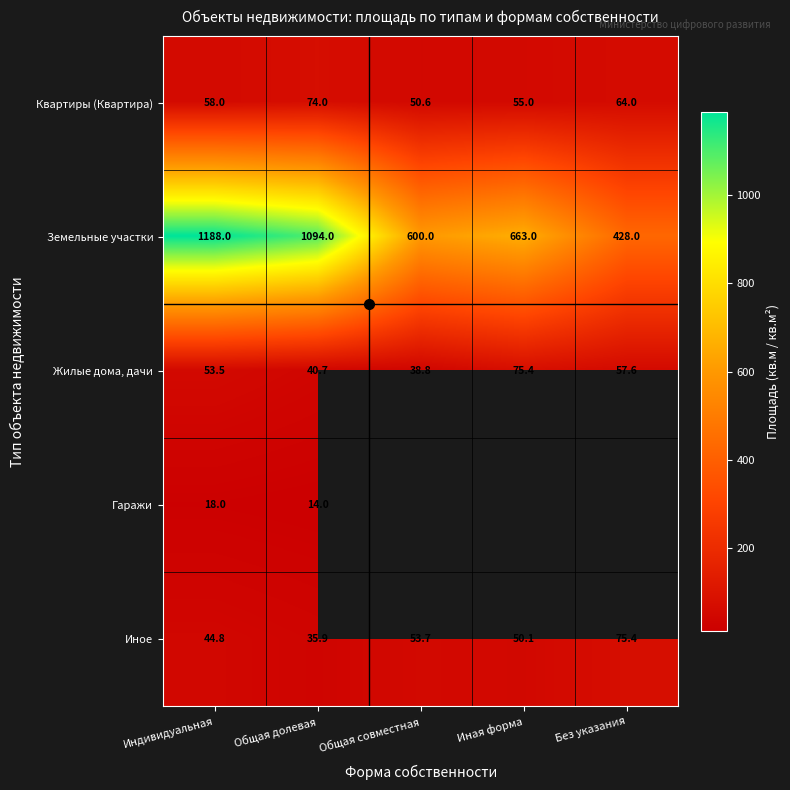

What is the approximate value of Земельные участки at Индивидуальная?

1188.0